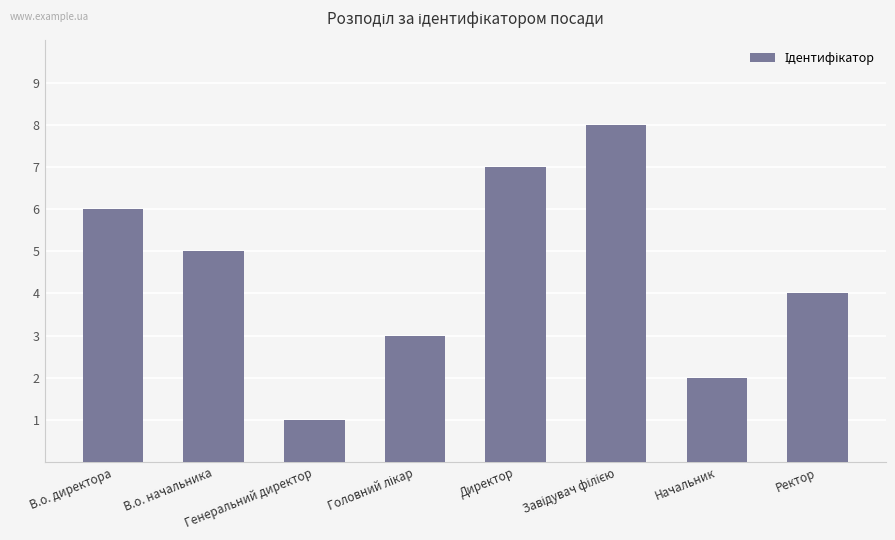

What is the greatest value displayed?

8